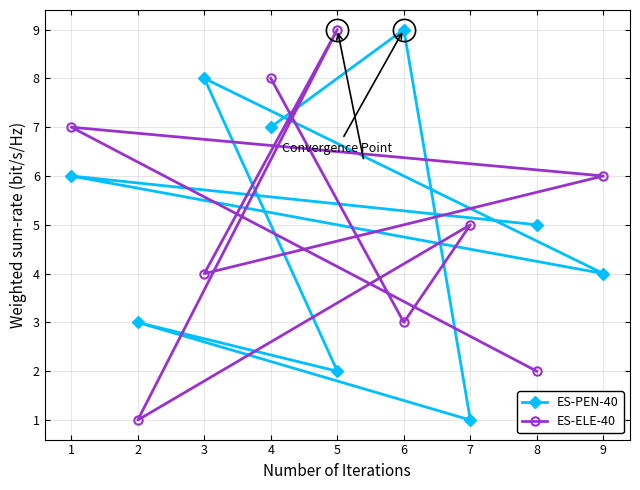

List the labels in order of ES-ELE-40 value, smallest first.

2, 8, 6, 3, 7, 9, 1, 4, 5